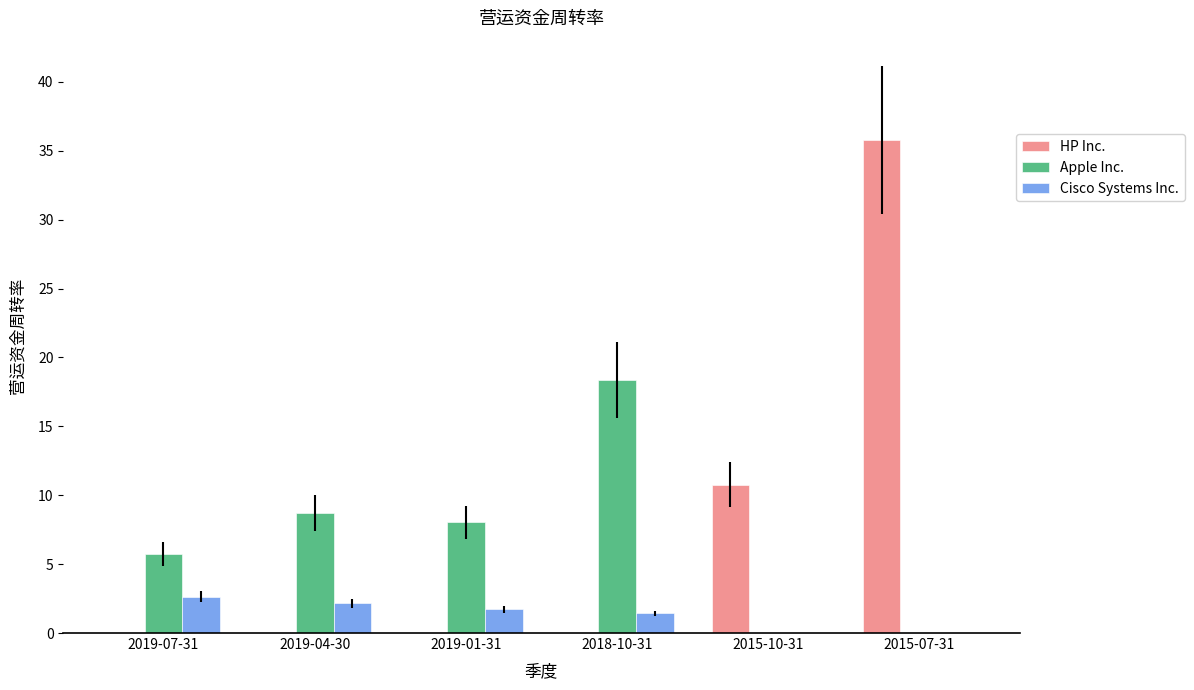

What is the total value across all series at 2019-07-31?

8.4